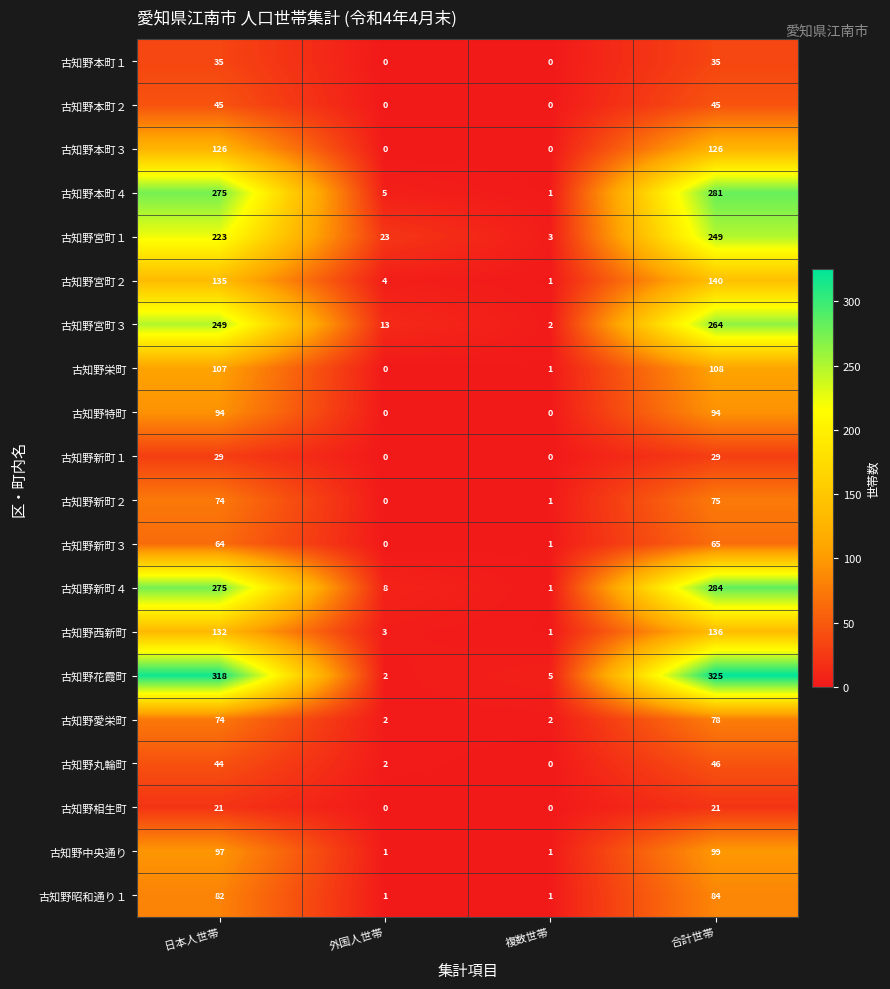

What is the spread (max minus min) of values at 日本人世帯?

297